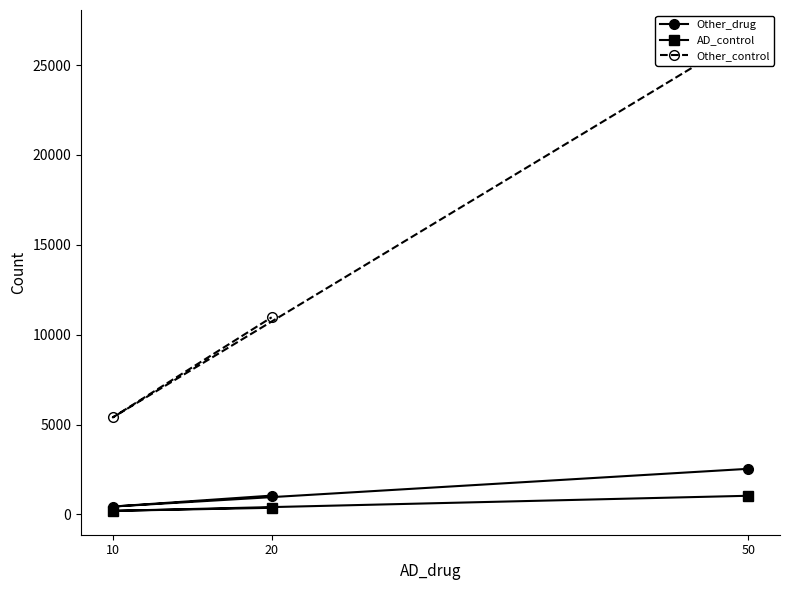

What is the average value of the Other_control series?

14370